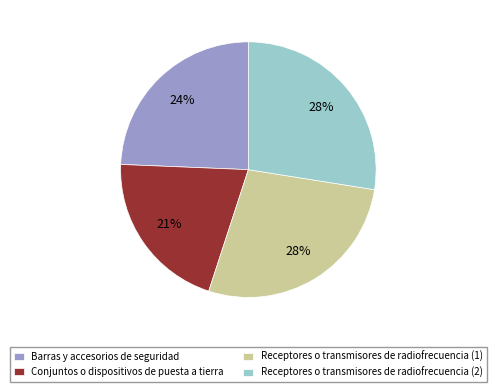

Do Barras y accesorios de seguridad and Receptores o transmisores de radiofrecuencia (2) together represent more than half of the pie?

Yes